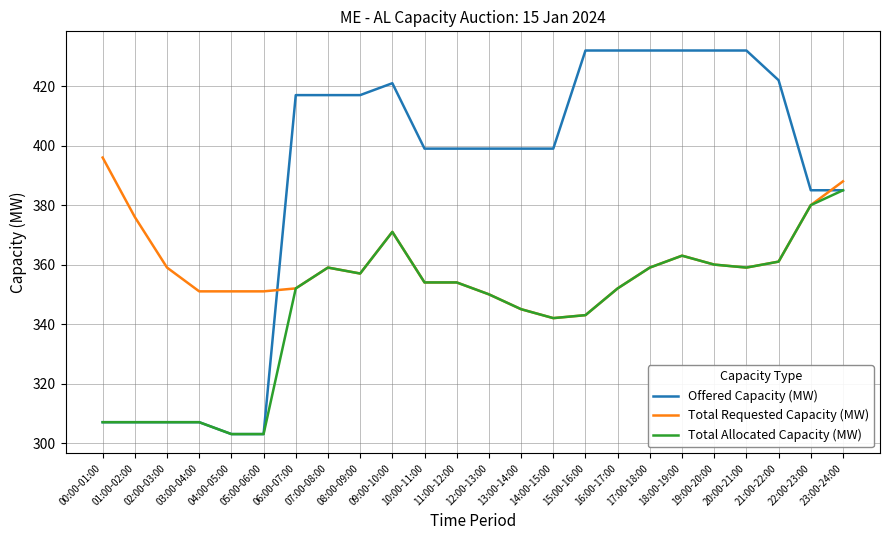

At which label does Offered Capacity (MW) first exceed 399?

06:00-07:00